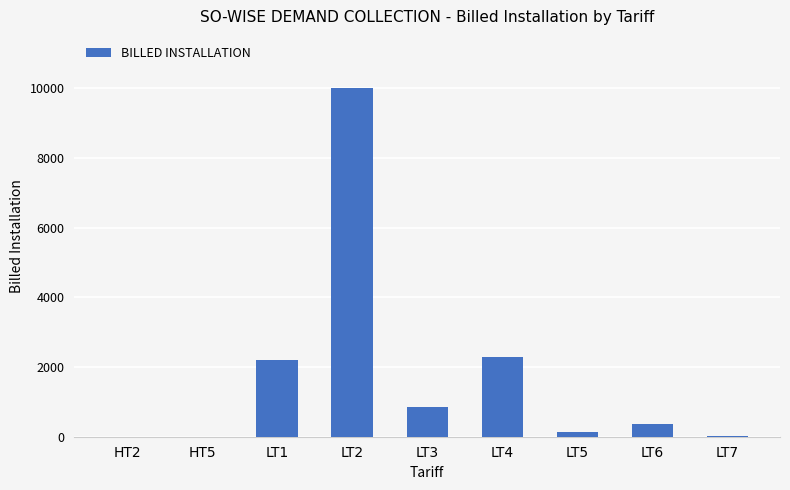

Are the bars grouped side by side (vs. stacked)?

No